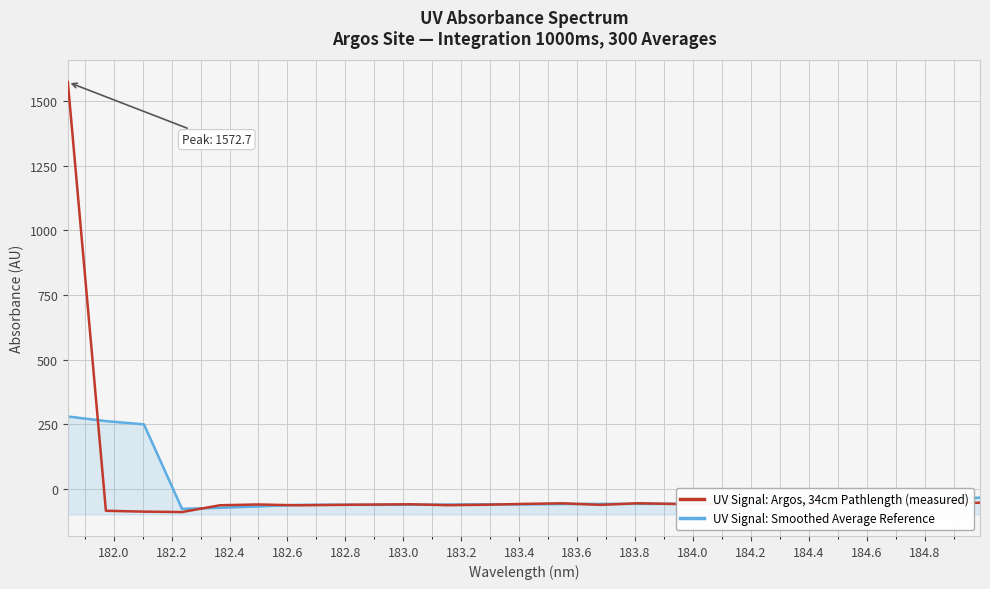

Which series has the widest spread of values?

UV Signal: Argos, 34cm Pathlength (measured)